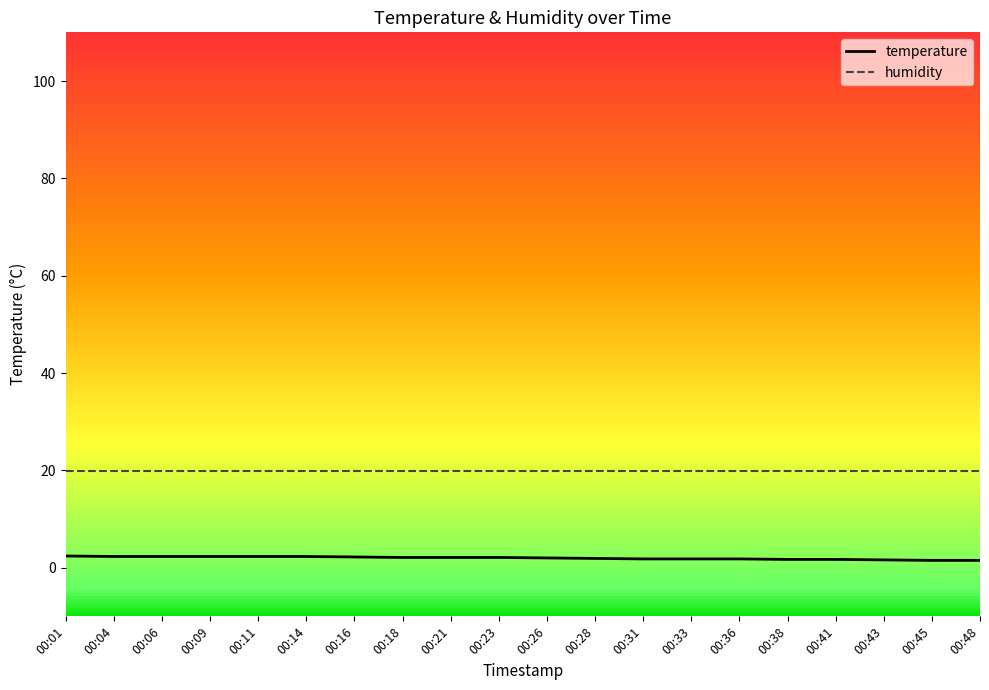

Is the value of humidity at 00:45 greater than the value of temperature at 00:11?

Yes